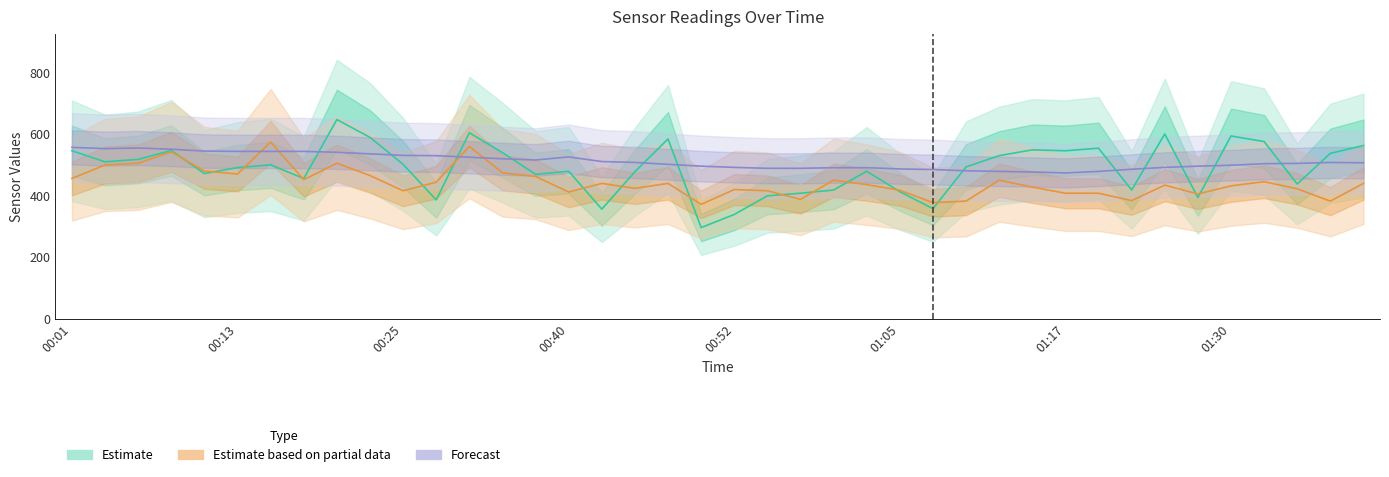

Where does the Forecast (BME280_temp) series first go above 507?

00:01